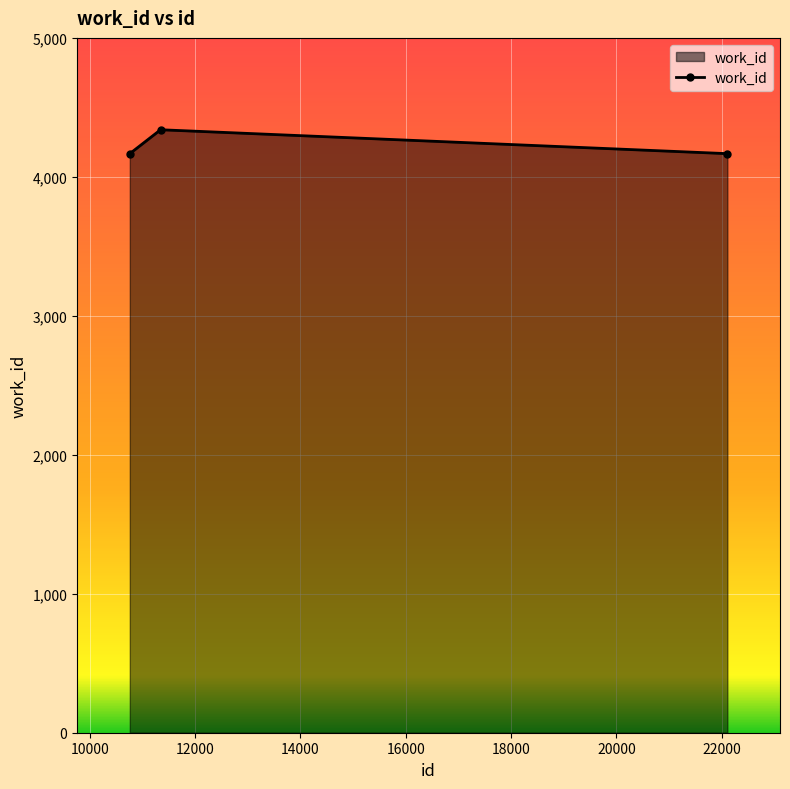

What is the average value?

4224